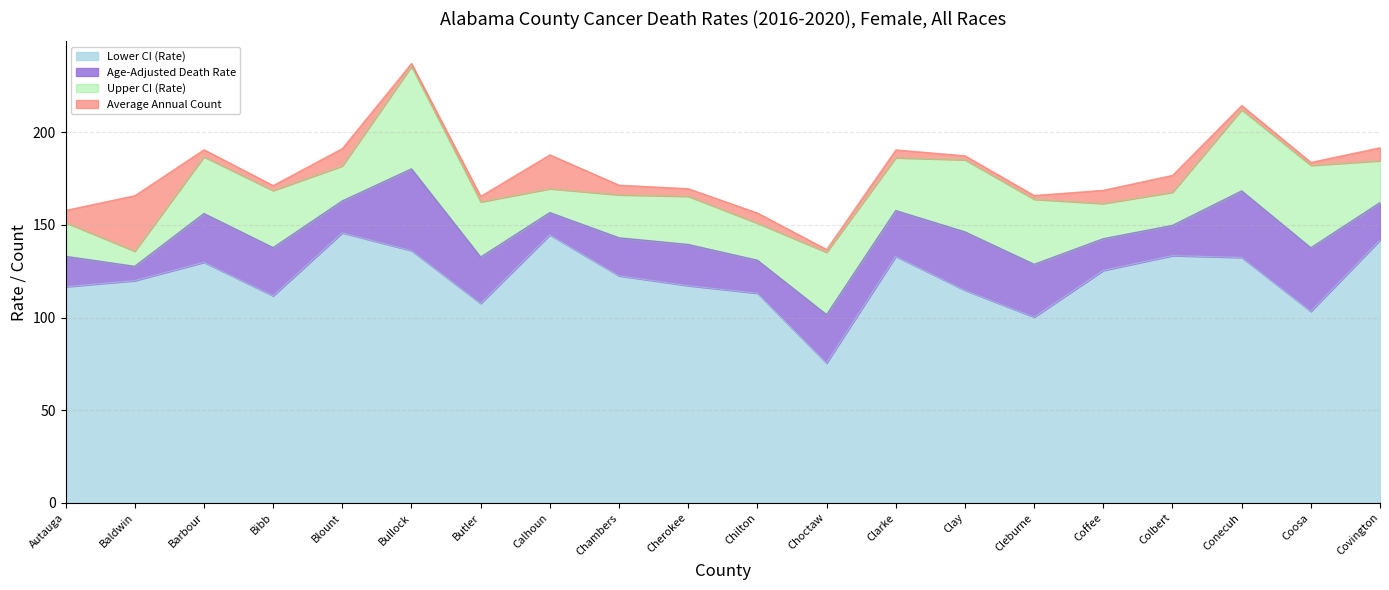

What is the difference between the maximum and minimum values in the Lower CI (Rate) series?

70.3